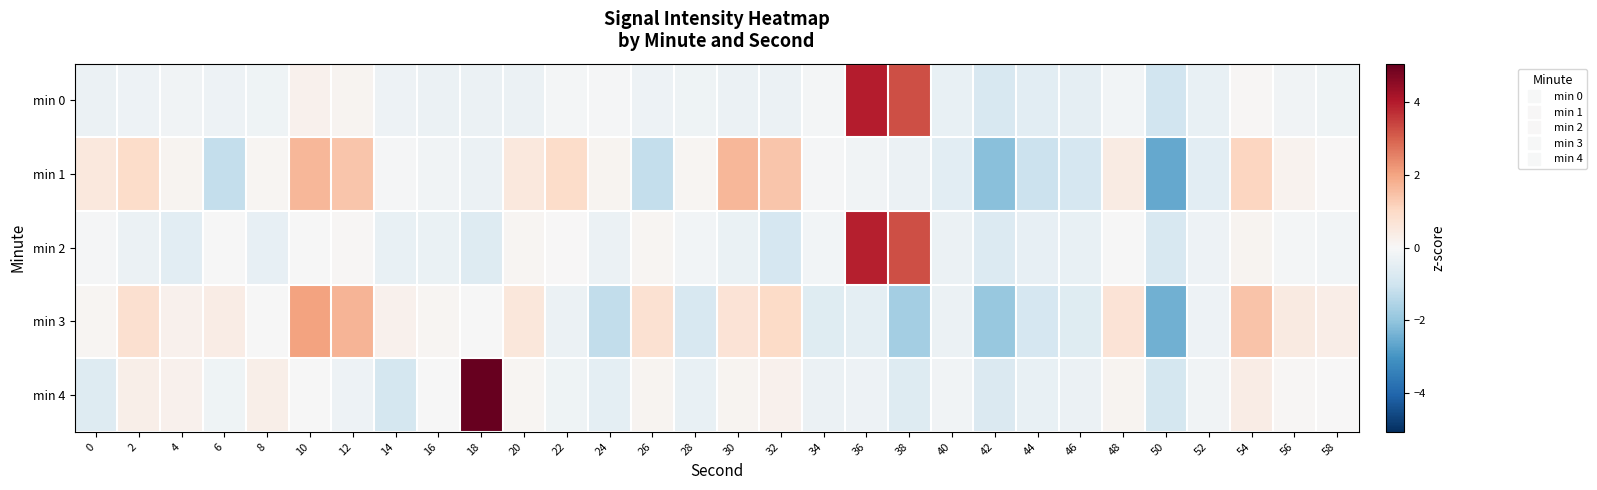

Reading left to right, extract all data points from this chart.

min 0: 0=-0.3	2=-0.3	4=-0.2	6=-0.2	8=-0.2	10=0.2	12=0.1	14=-0.2	16=-0.3	18=-0.3	20=-0.3	22=-0.1	24=-0.1	26=-0.2	28=-0.2	30=-0.3	32=-0.3	34=-0.1	36=4.0	38=3.3	40=-0.4	42=-0.8	44=-0.5	46=-0.5	48=-0.1	50=-1.0	52=-0.4	54=0.1	56=-0.2	58=-0.2
min 1: 0=0.5	2=0.9	4=0.1	6=-1.2	8=0.1	10=1.7	12=1.4	14=-0.0	16=-0.2	18=-0.3	20=0.5	22=0.9	24=0.1	26=-1.2	28=0.1	30=1.7	32=1.4	34=-0.0	36=-0.2	38=-0.3	40=-0.5	42=-2.1	44=-1.1	46=-0.9	48=0.4	50=-2.6	52=-0.5	54=1.1	56=0.2	58=0.0
min 2: 0=-0.1	2=-0.3	4=-0.5	6=-0.0	8=-0.4	10=-0.0	12=0.0	14=-0.4	16=-0.3	18=-0.7	20=0.1	22=0.0	24=-0.3	26=0.1	28=-0.1	30=-0.3	32=-0.8	34=-0.2	36=3.9	38=3.2	40=-0.3	42=-0.7	44=-0.4	46=-0.4	48=-0.0	50=-0.8	52=-0.3	54=0.2	56=-0.1	58=-0.1
min 3: 0=0.1	2=0.8	4=0.2	6=0.4	8=-0.0	10=2.0	12=1.7	14=0.2	16=0.1	18=-0.0	20=0.6	22=-0.3	24=-1.2	26=0.8	28=-0.8	30=0.7	32=1.0	34=-0.6	36=-0.5	38=-1.7	40=-0.3	42=-1.9	44=-0.8	46=-0.6	48=0.7	50=-2.4	52=-0.3	54=1.4	56=0.5	58=0.3
min 4: 0=-0.7	2=0.3	4=0.2	6=-0.2	8=0.3	10=-0.0	12=-0.3	14=-0.9	16=-0.0	18=5.1	20=0.1	22=-0.2	24=-0.5	26=0.1	28=-0.4	30=0.1	32=0.2	34=-0.3	36=-0.3	38=-0.7	40=-0.2	42=-0.7	44=-0.4	46=-0.3	48=0.1	50=-0.9	52=-0.2	54=0.4	56=0.0	58=0.0